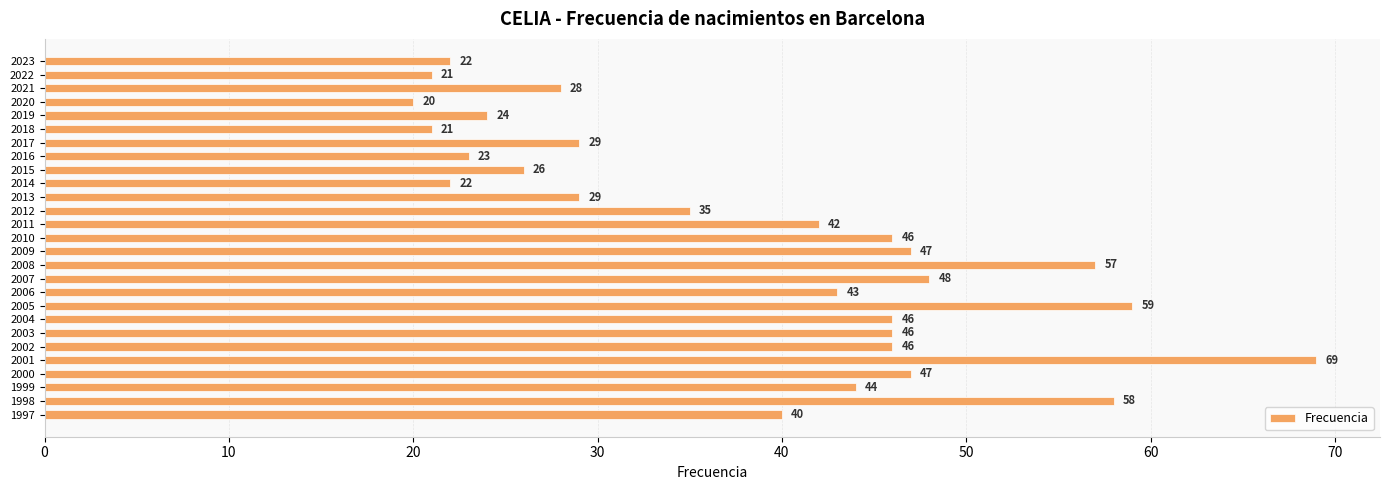

What is the difference between the maximum and second lowest values?

48